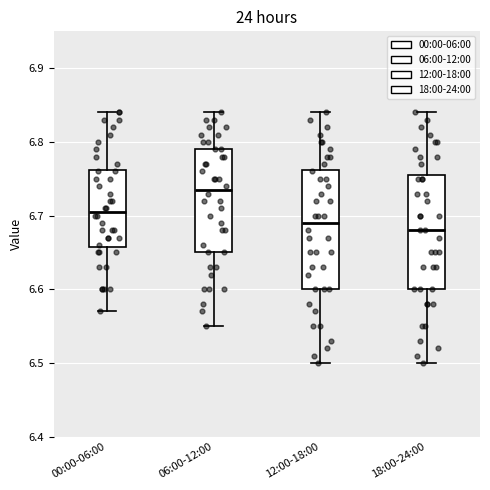

Where does the upper whisker of the box for 06:00-12:00 end on the y-axis? The values are not printed on the chart, so give them approximately, as read against the axis.

6.84